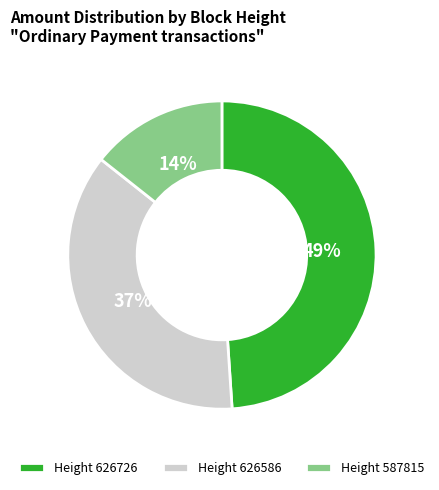

Combined, do Height 626726 and Height 626586 account for over 50%?

Yes